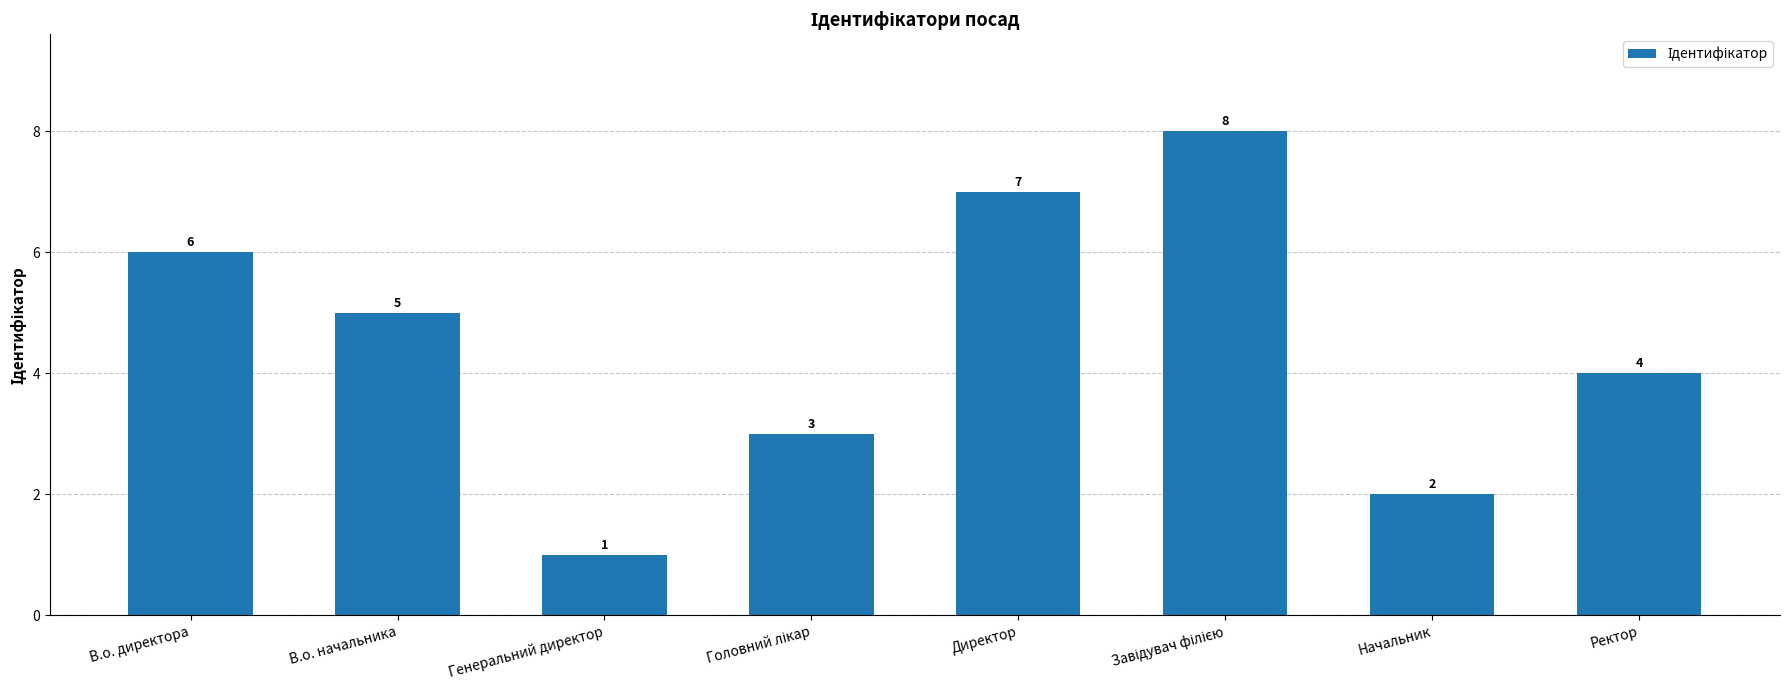

What is the change in value from В.о. начальника to Директор?

+2